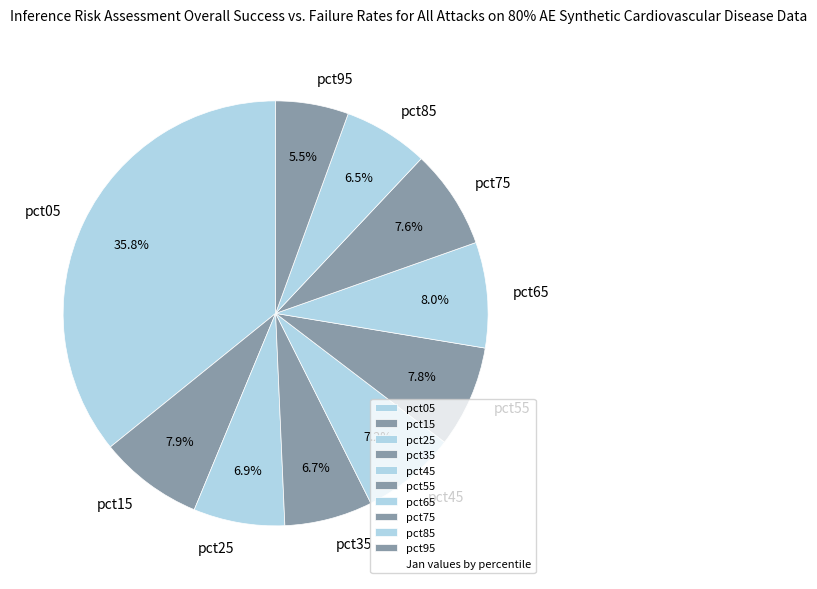

Combined, do pct25 and pct15 account for over 50%?

No